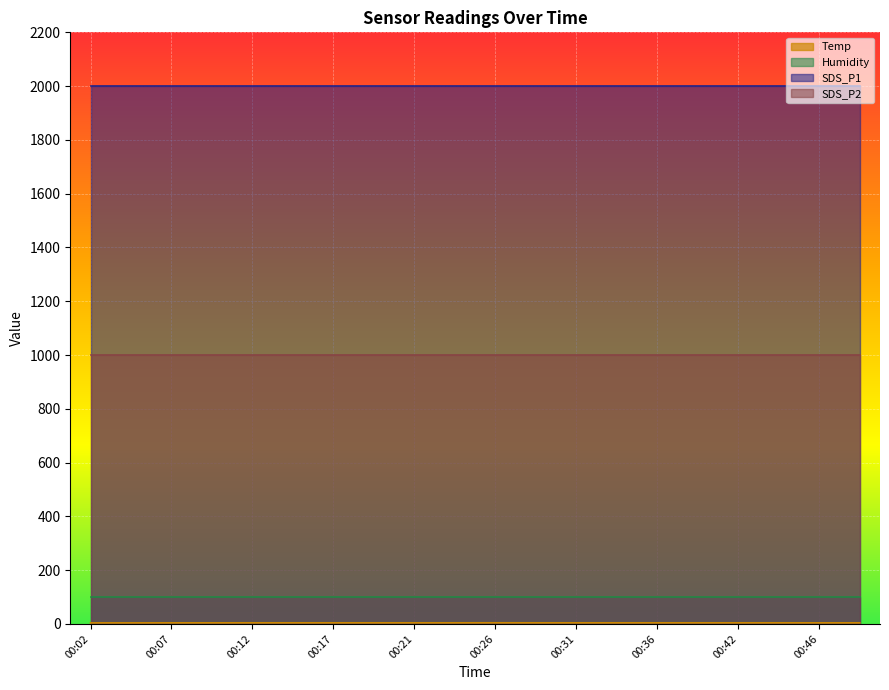

True or false: Humidity and SDS_P2 cross at least once.

False